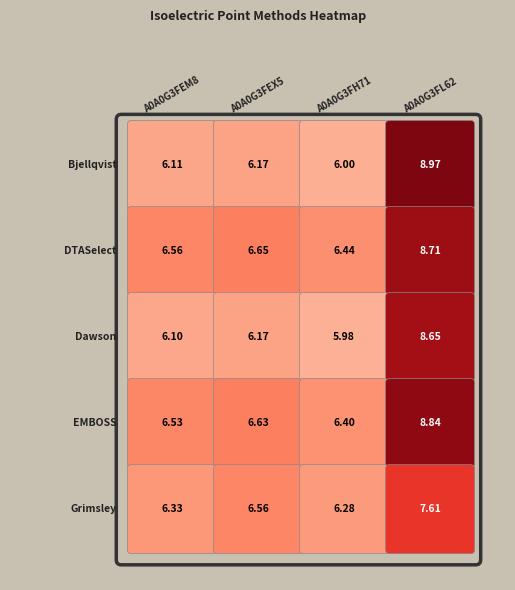

Reading left to right, transcribe all the data shown in this chart.

Bjellqvist: 6.1	6.2	6.0	9.0
DTASelect: 6.6	6.6	6.4	8.7
Dawson: 6.1	6.2	6.0	8.7
EMBOSS: 6.5	6.6	6.4	8.8
Grimsley: 6.3	6.6	6.3	7.6